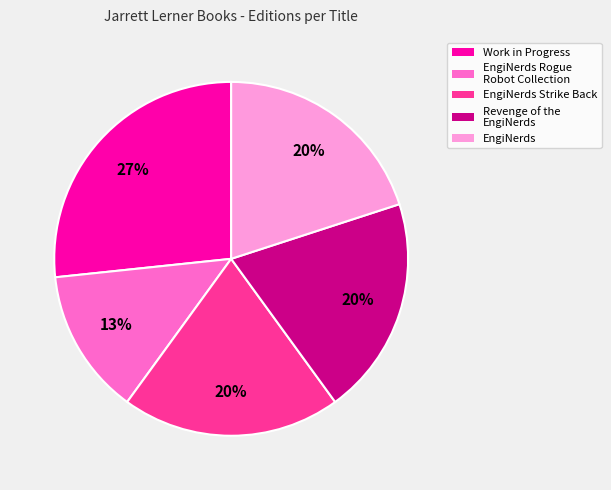

Approximately how many times larger is the value at EngiNerds compared to Revenge of the EngiNerds?

1.0